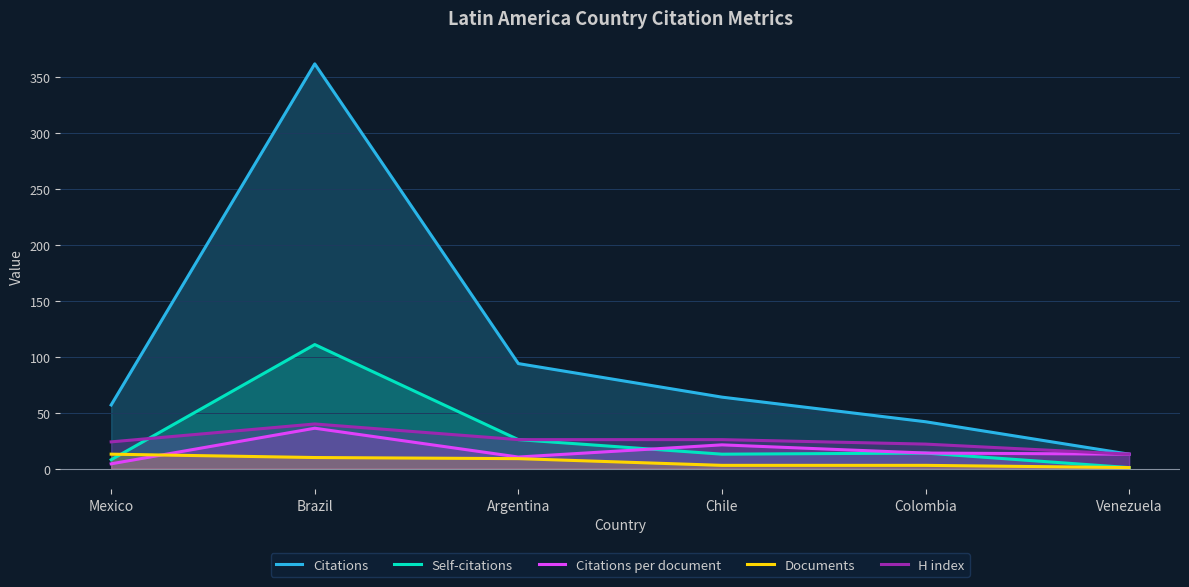

Between Venezuela and Argentina, which is larger?

Argentina